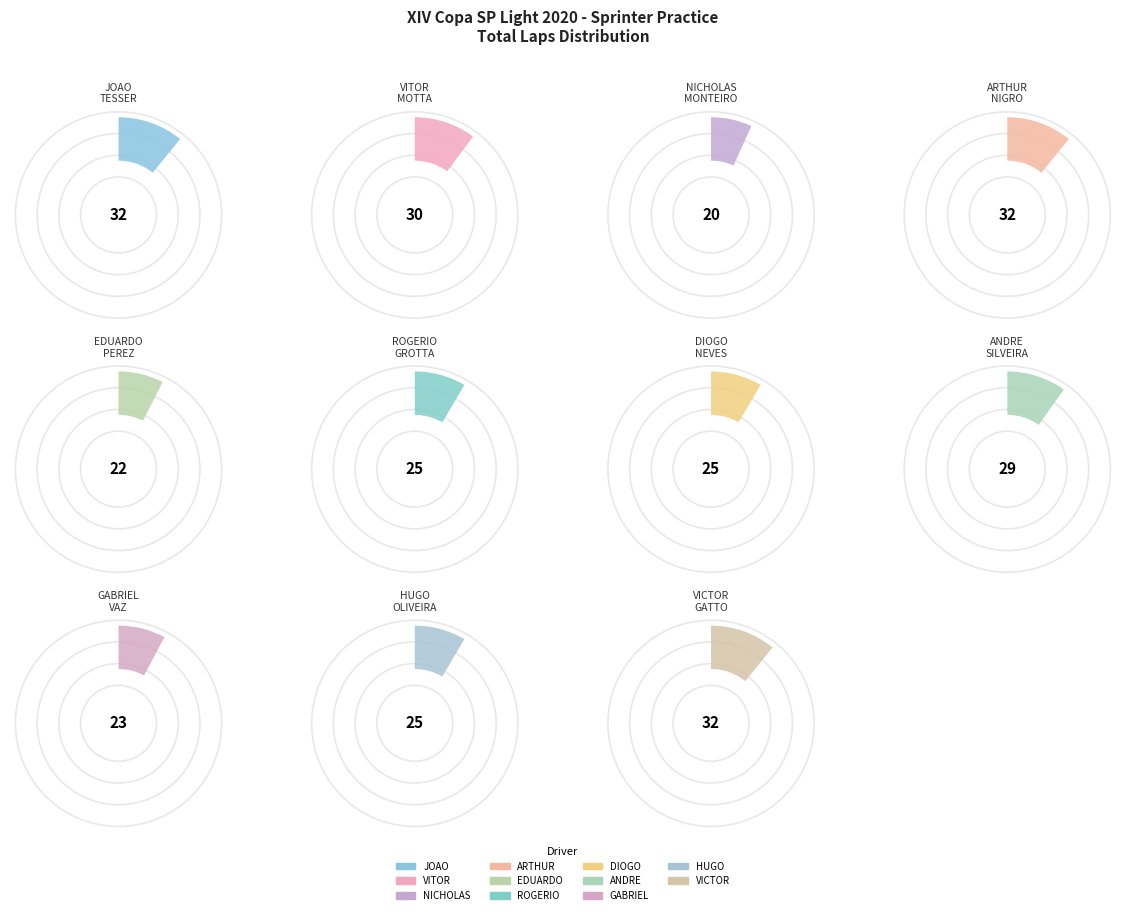

Is there any slice that represents more than half of the pie?

No